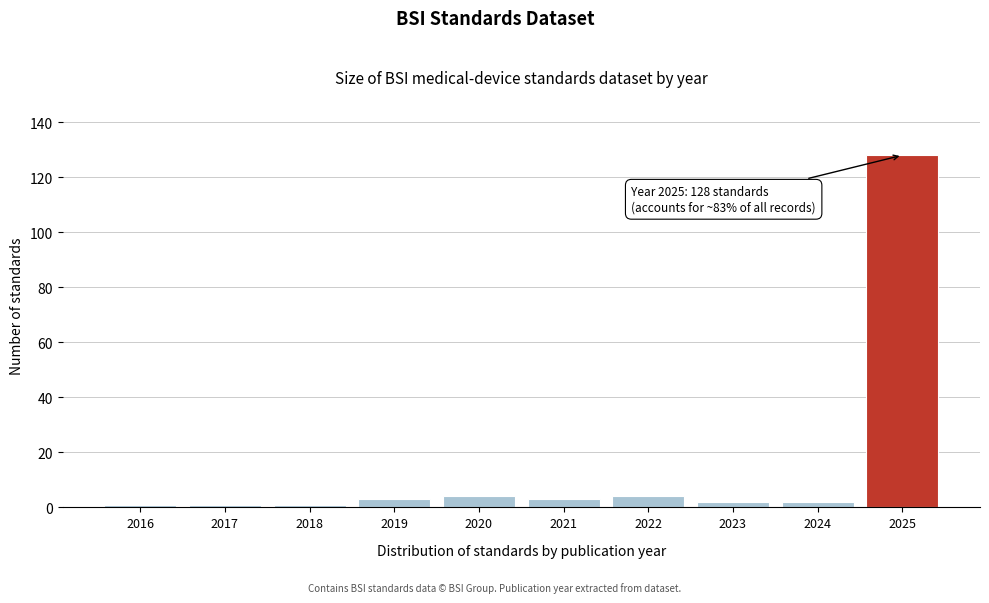

Reading right to left, list all the values displayed in this chart.

2025=128	2024=2	2023=2	2022=4	2021=3	2020=4	2019=3	2018=1	2017=1	2016=1